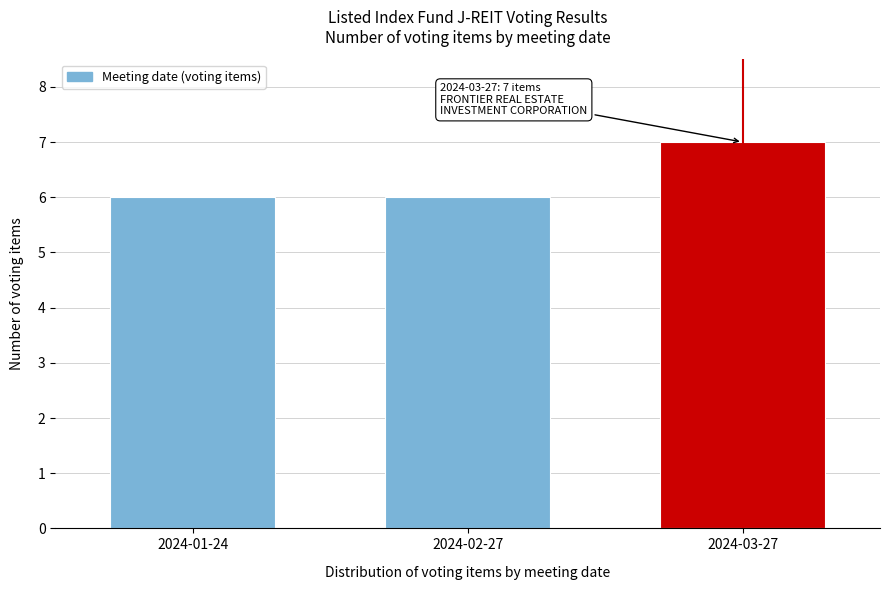

Reading right to left, what are all the values shown in this chart?

2024-03-27=7	2024-02-27=6	2024-01-24=6